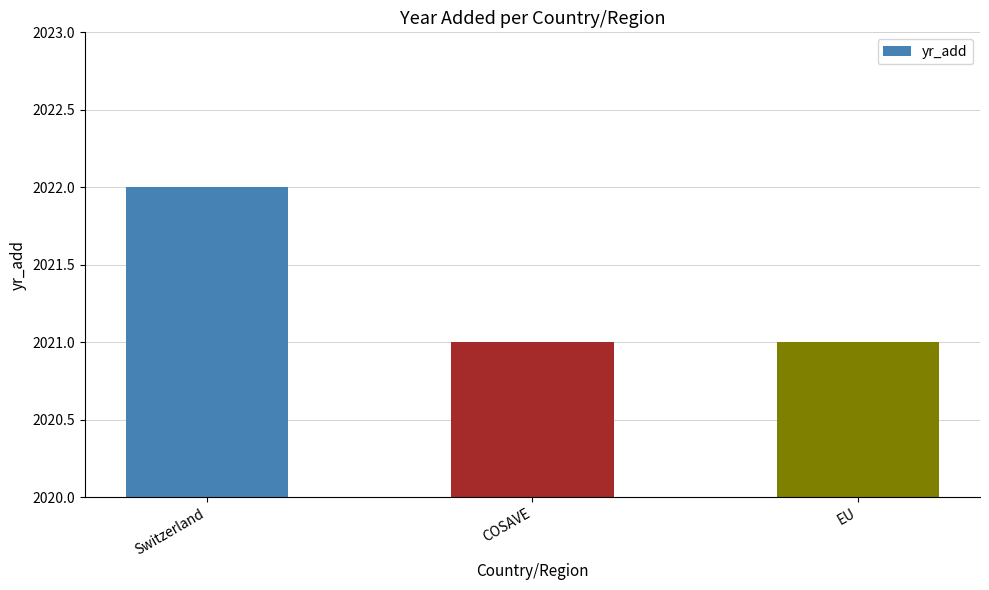

The value at EU is 2021. True or false?

True